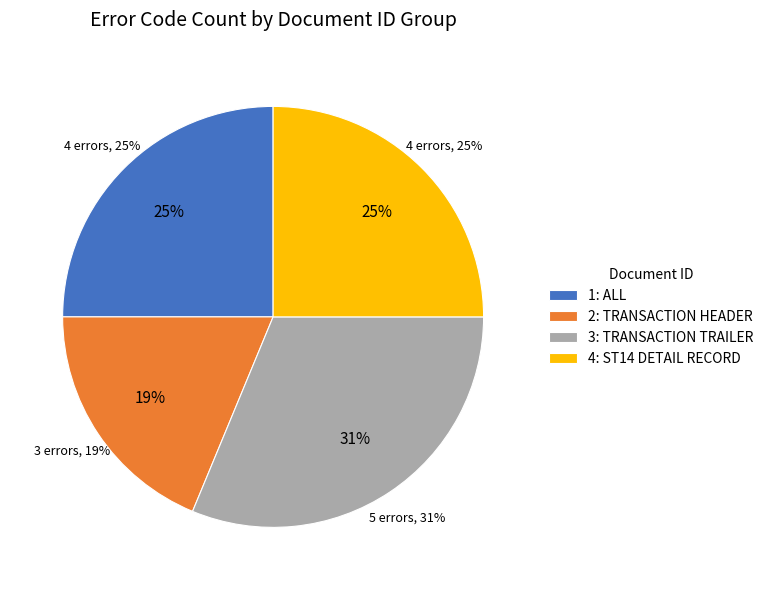

Does 800 represent more than half of the total?

No